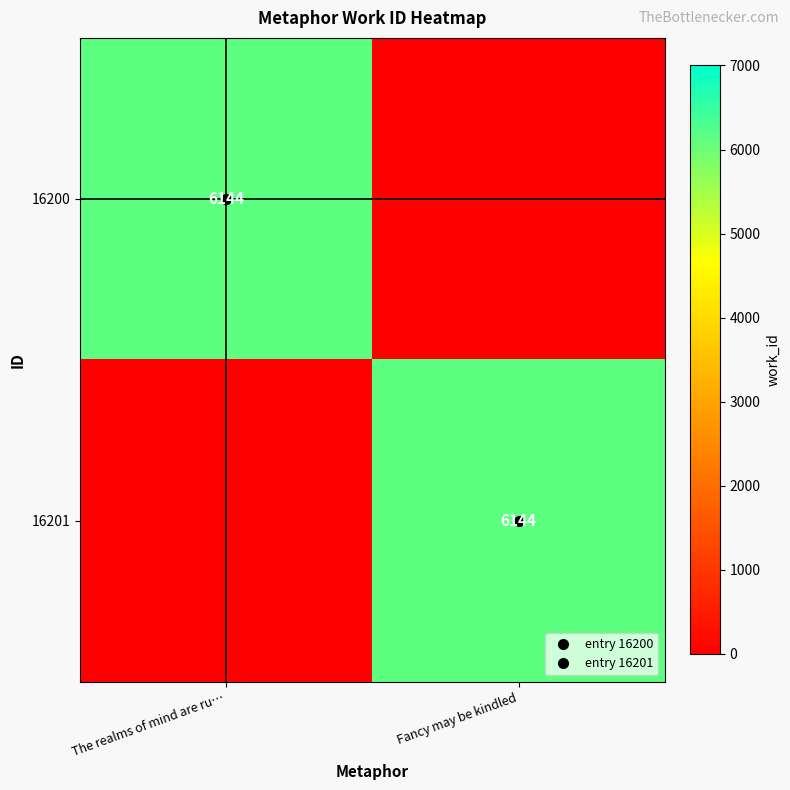

Count the 16201 values in the range 0 to 6144.

2